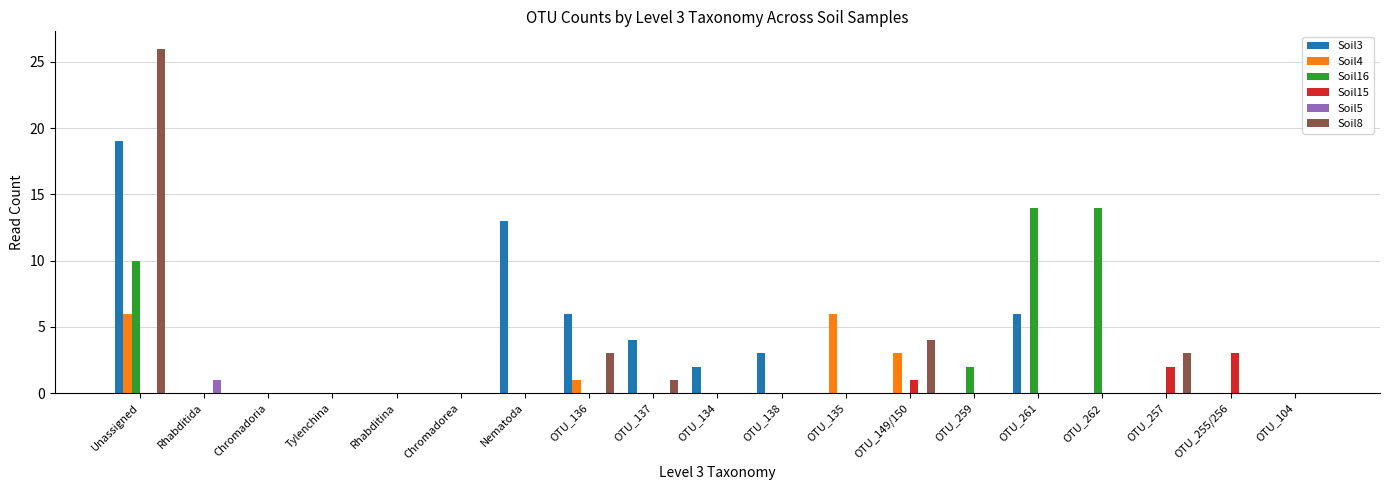

Is the value of Soil3 at OTU_138 greater than the value of Soil8 at Tylenchina?

Yes